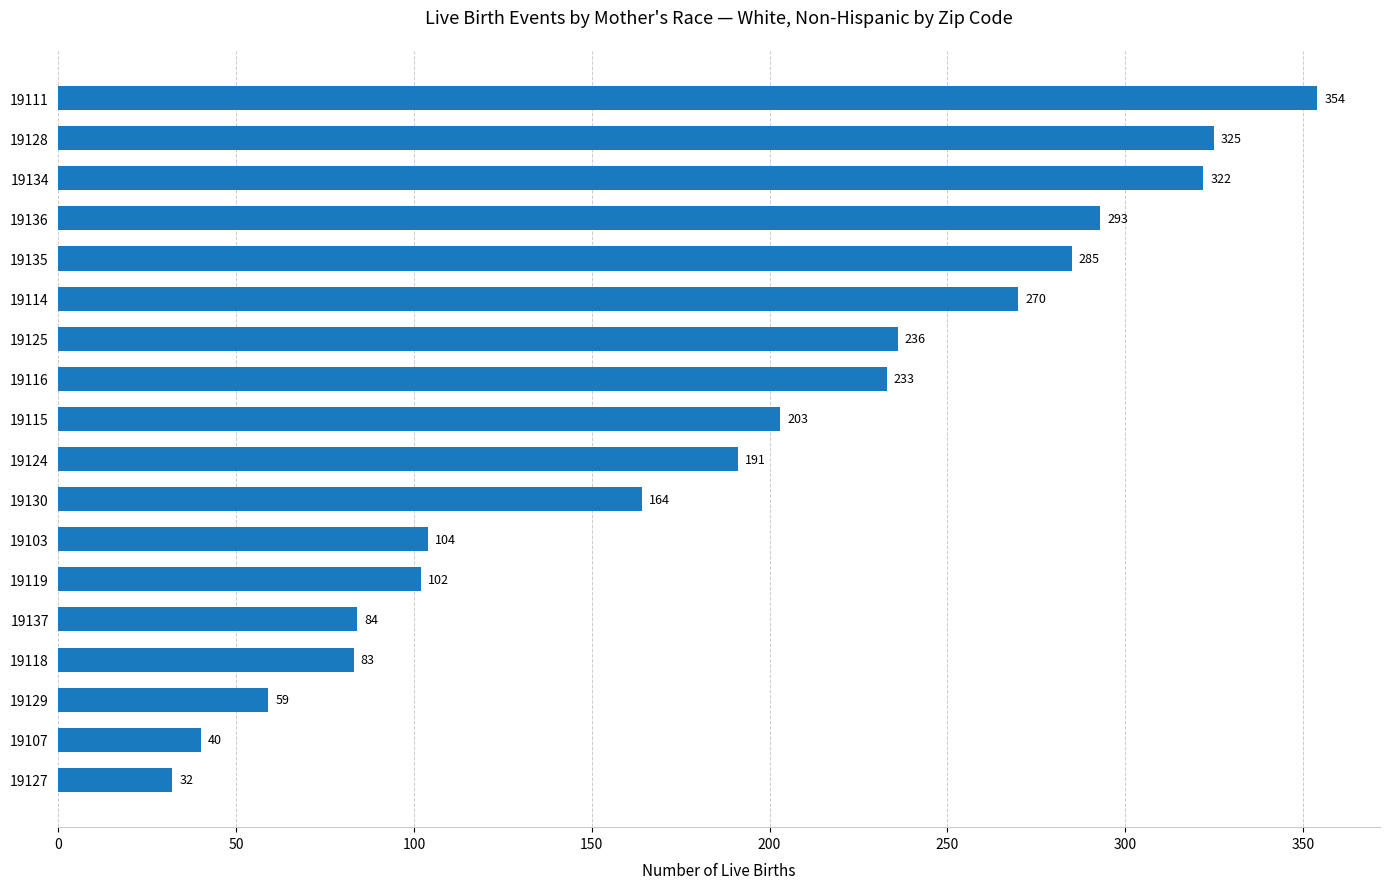

Between 19114 and 19103, which is larger?

19114